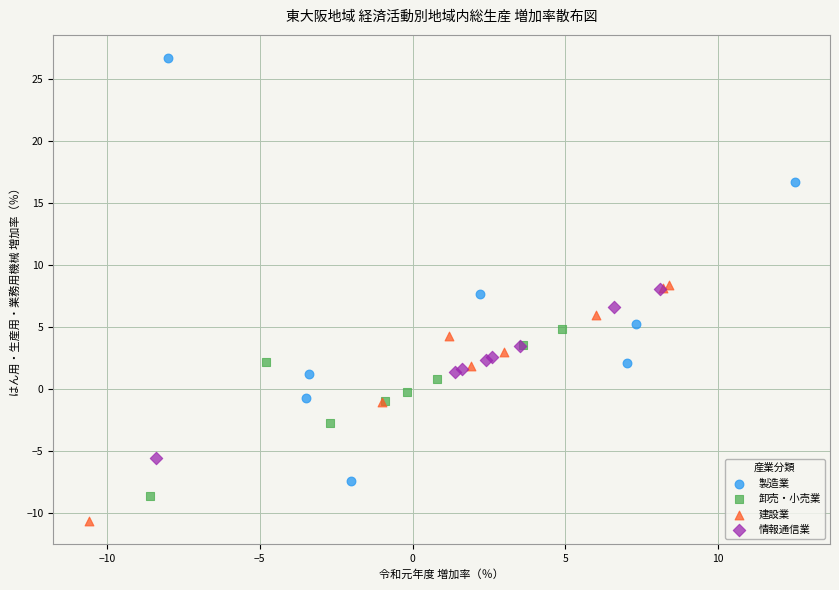

Which series contains the highest Y value?

製造業